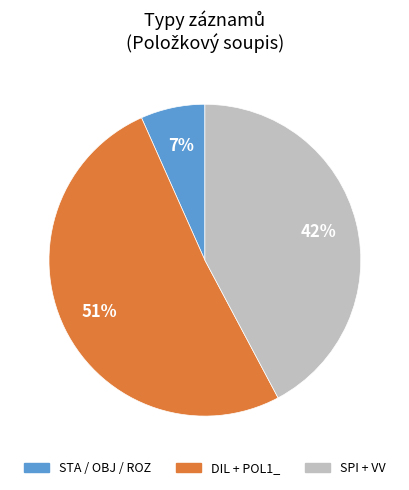

To the nearest percent, what is the average slice percentage?

33%